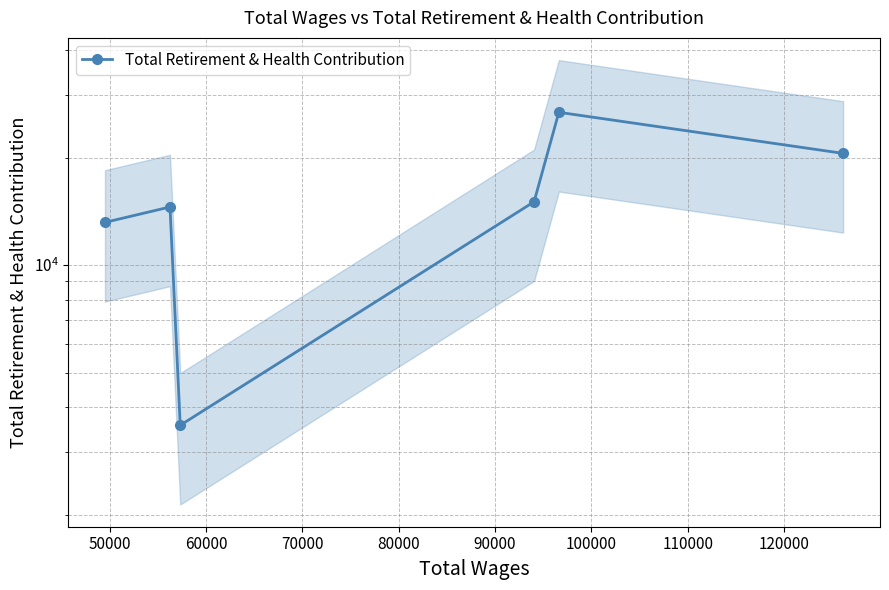

Between 80000 and 60000, which is larger?

80000